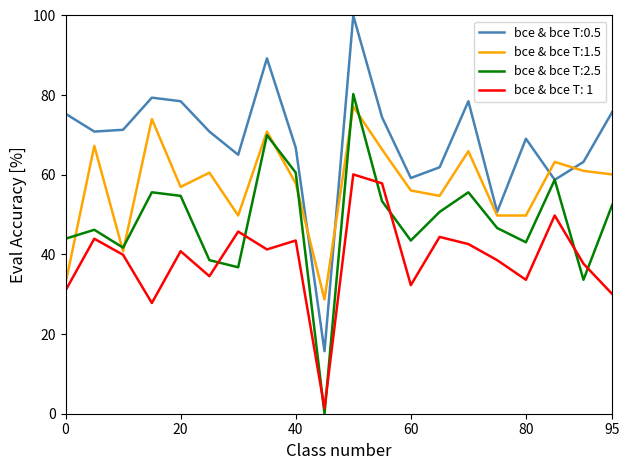

True or false: bce & bce T:0.5 and bce & bce T: 1 intersect in this chart.

False